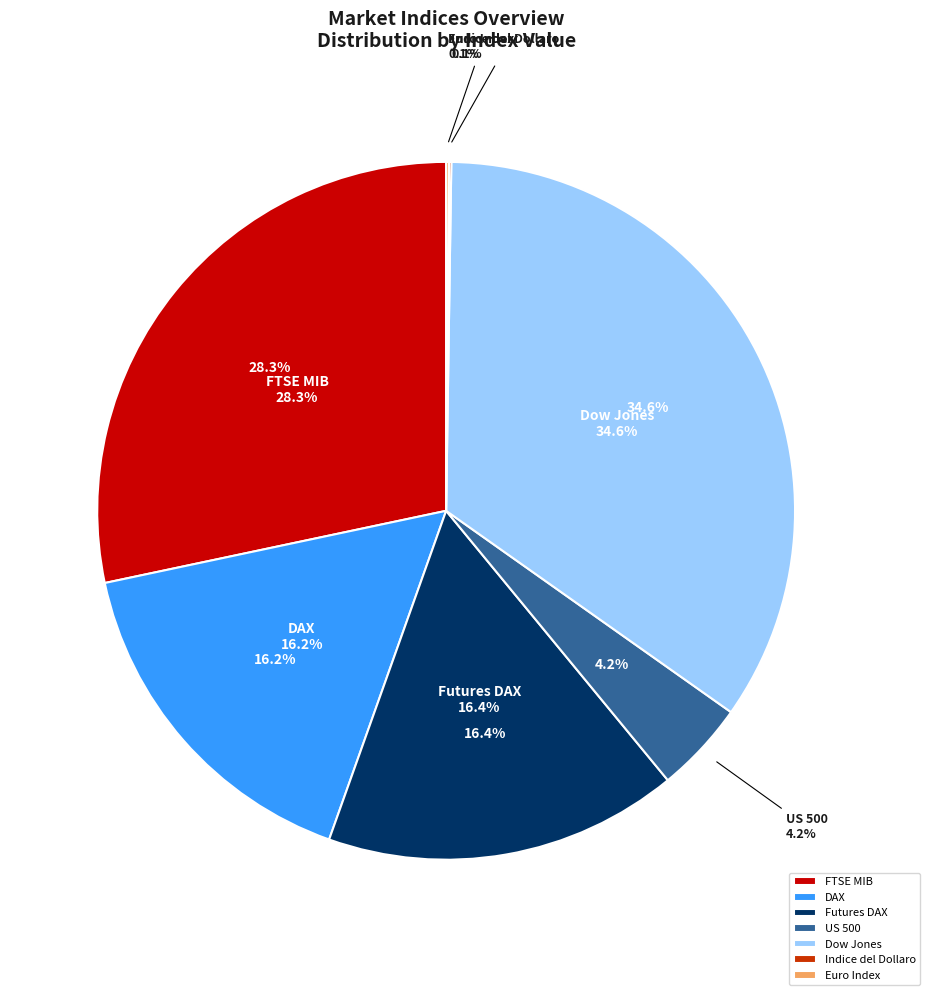

What is the ratio of the value at Dow Jones to the value at FTSE MIB?

1.2